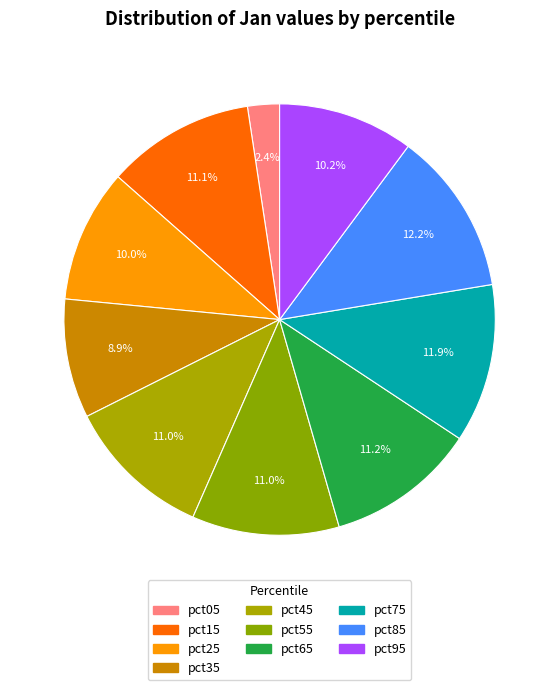

Rank the categories by value from highest to lowest.

pct85, pct75, pct65, pct15, pct55, pct45, pct95, pct25, pct35, pct05